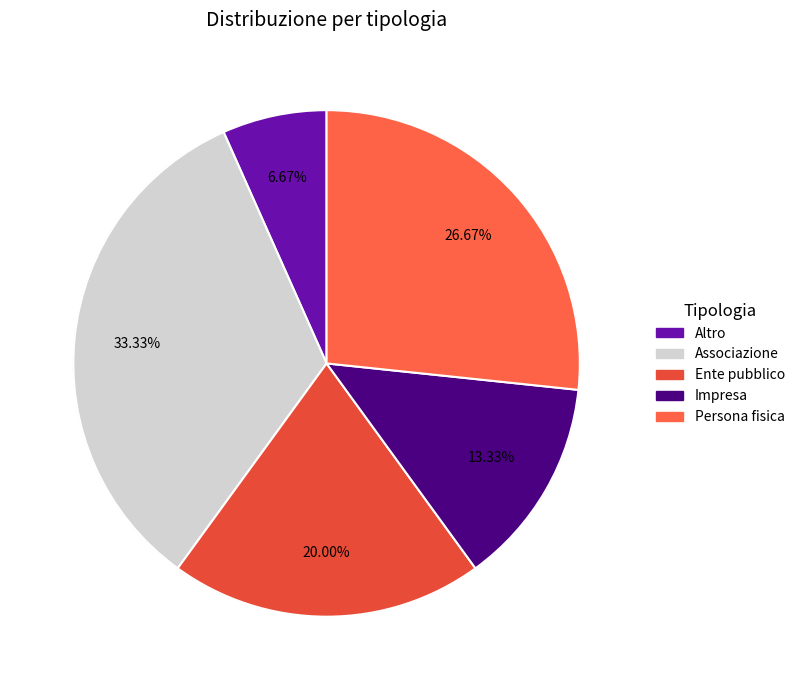

What percentage is the Impresa slice, to the nearest percent?

13%